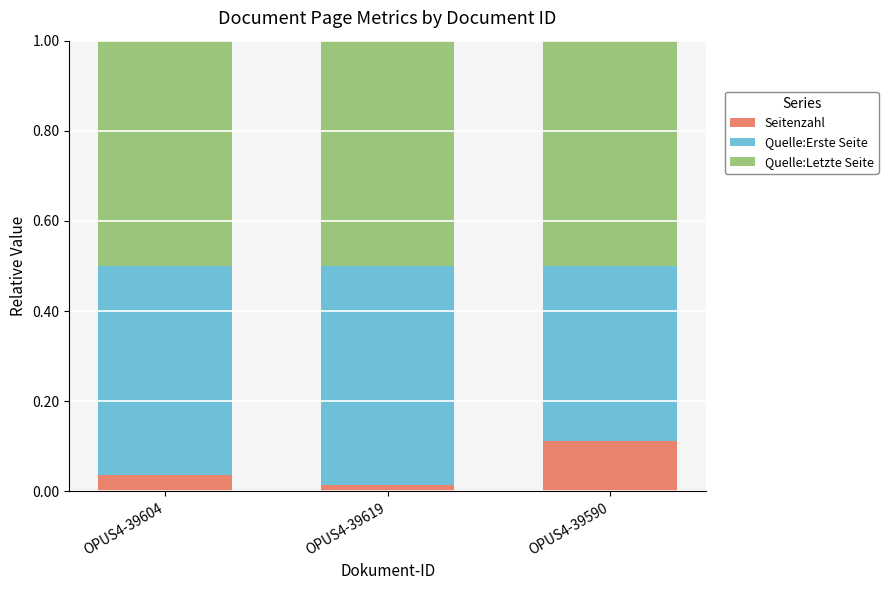

What is the total value across all series at OPUS4-39590?

1.0